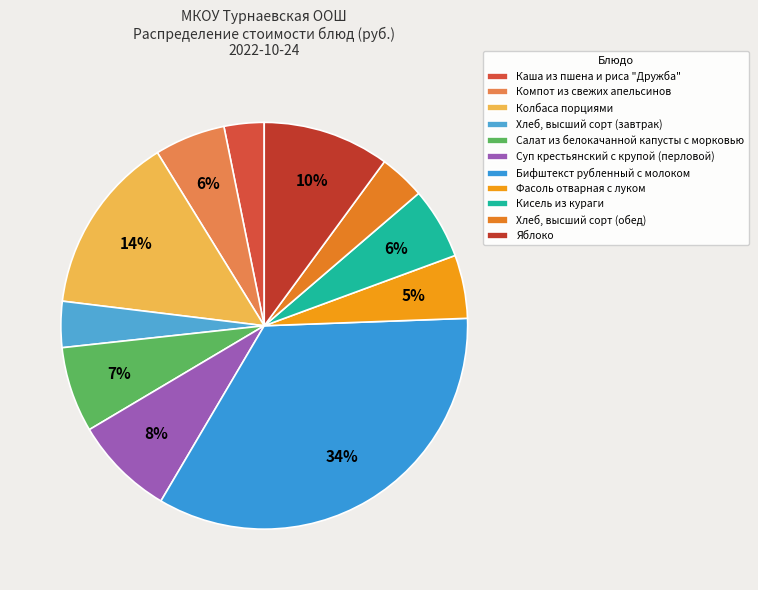

What is the largest slice in the pie chart?

Бифштекст рубленный с молоком